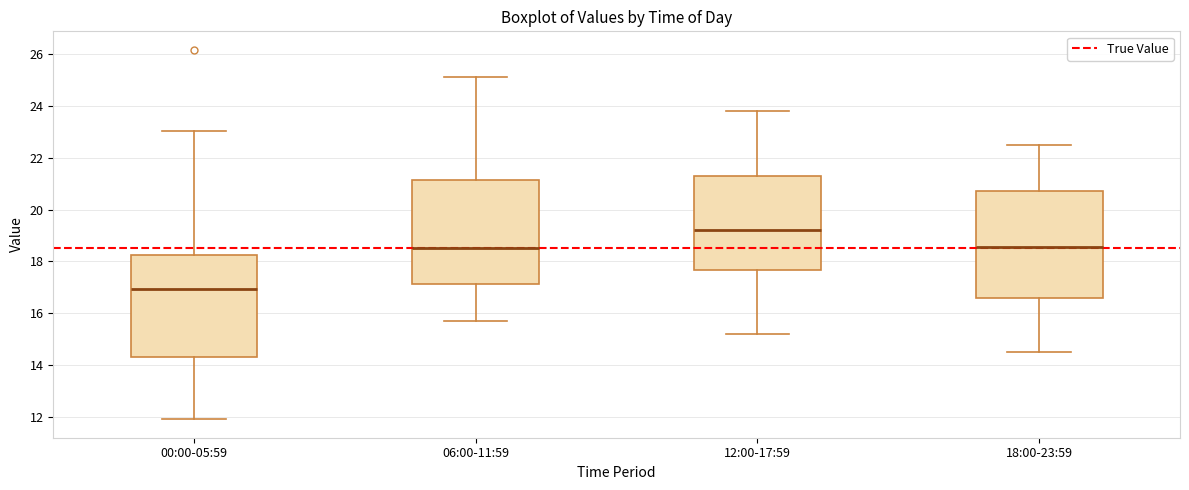

Reading left to right, transcribe this box plot: for each box, give where its median line is, the range the box spans, and where its two whiskers end, as read against the y-axis. The values are not printed on the chart, so give them approximately, as read against the axis.

00:00-05:59: median 17.0, box 14.2 to 18.2, whiskers 12.0 to 23.0
06:00-11:59: median 18.6, box 17.2 to 21.2, whiskers 15.8 to 25.2
12:00-17:59: median 19.2, box 17.6 to 21.4, whiskers 15.2 to 23.8
18:00-23:59: median 18.6, box 16.6 to 20.8, whiskers 14.6 to 22.6